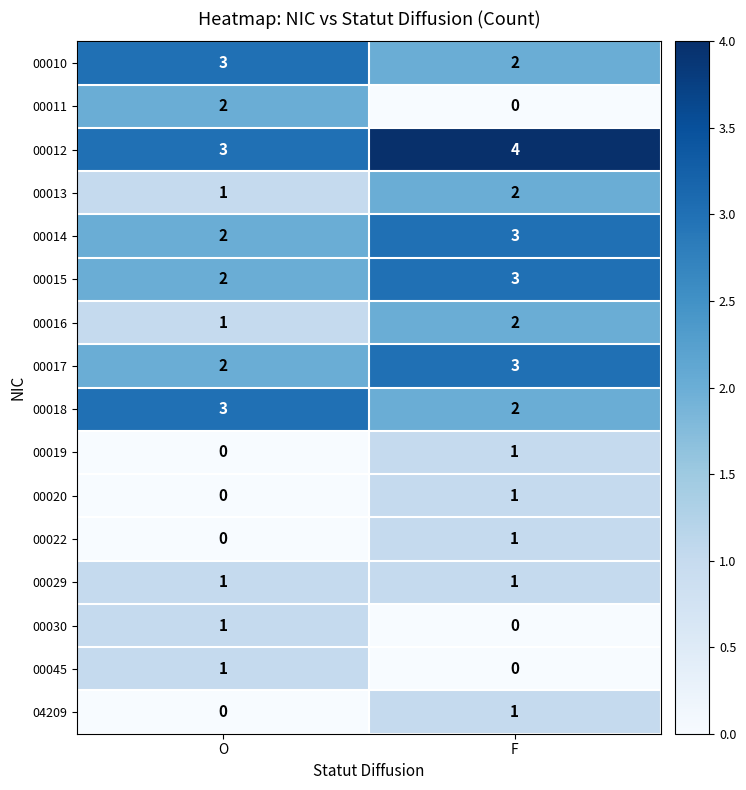

Is the value of 00016 at O greater than the value of 00022 at O?

Yes